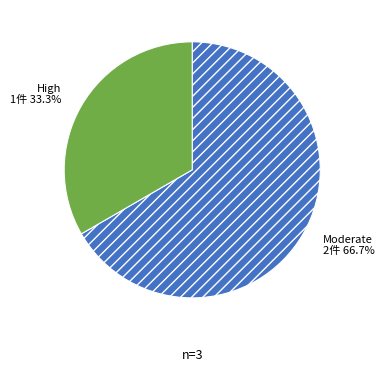

Between High and Moderate, which is larger?

Moderate